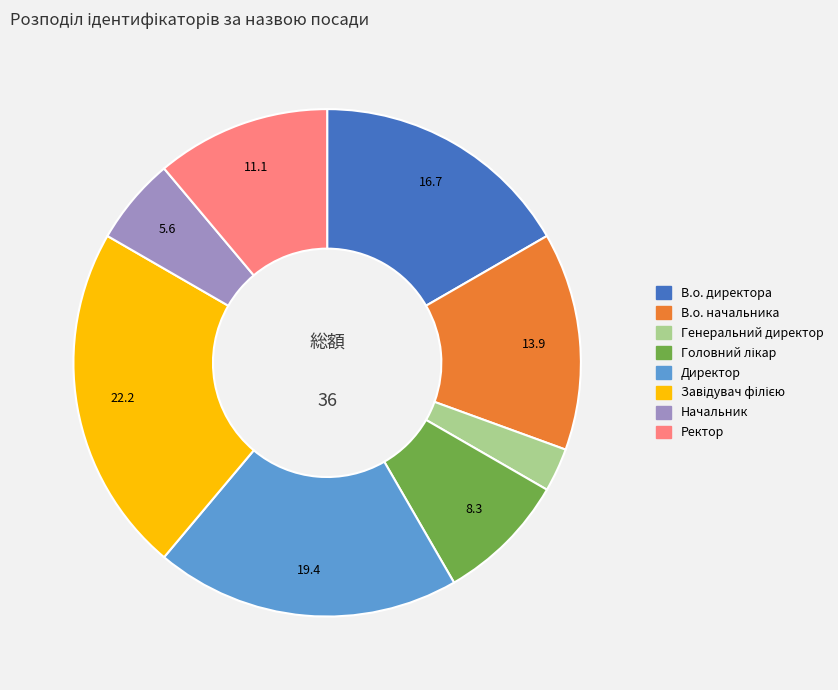

Which slice is the smallest?

Генеральний директор